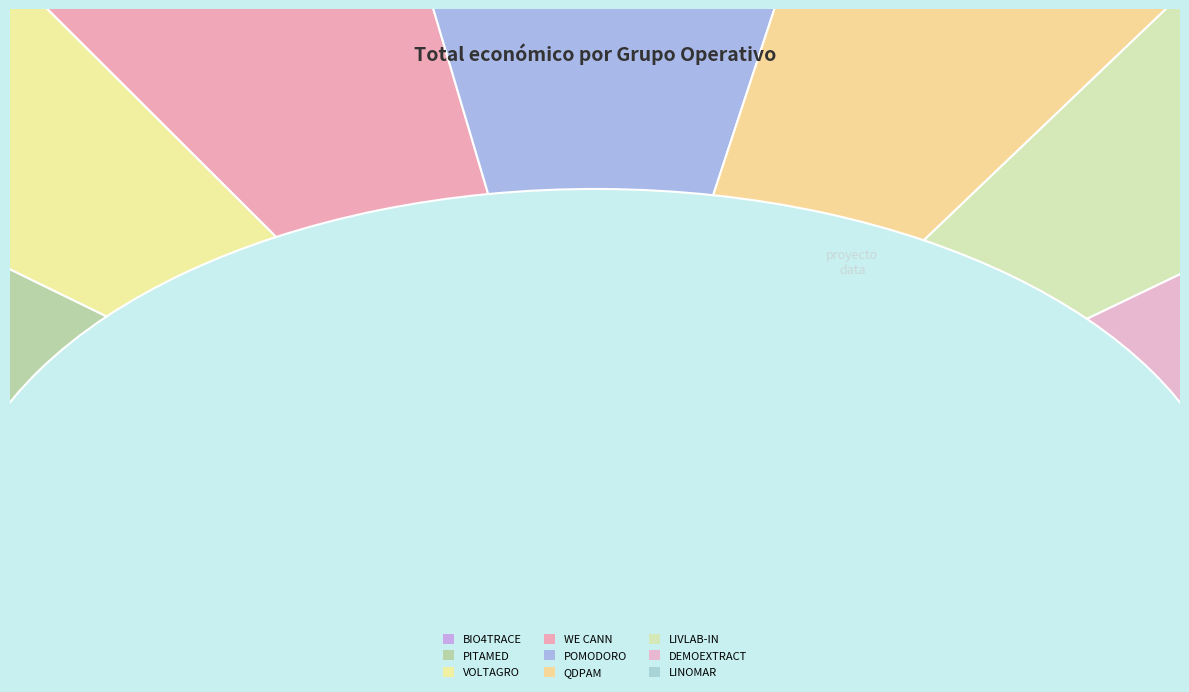

True or false: BIO4TRACE accounts for 3% of the total.

False